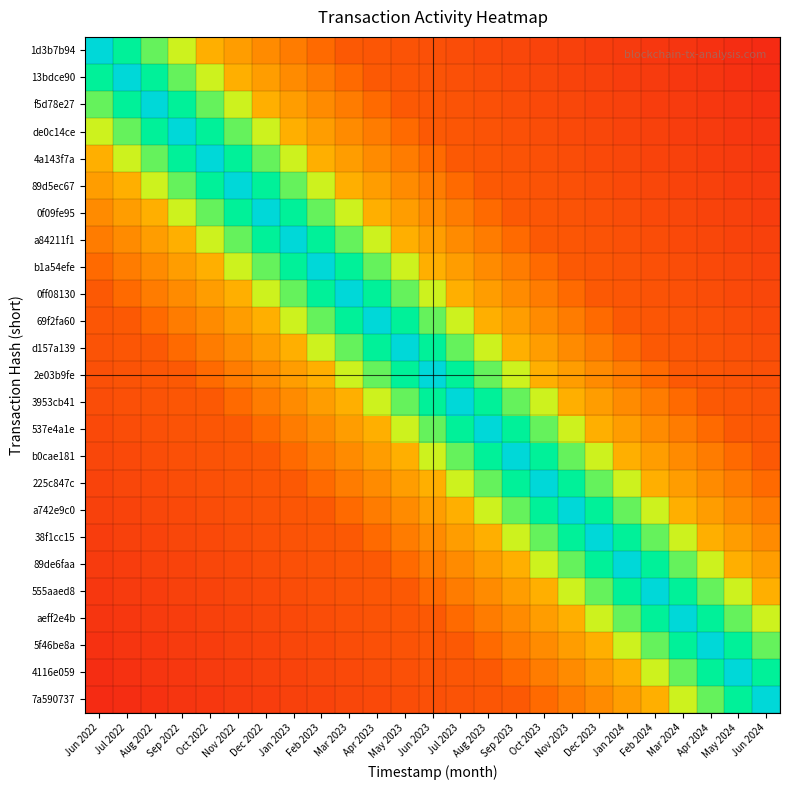

What is the greatest value displayed?

1.0